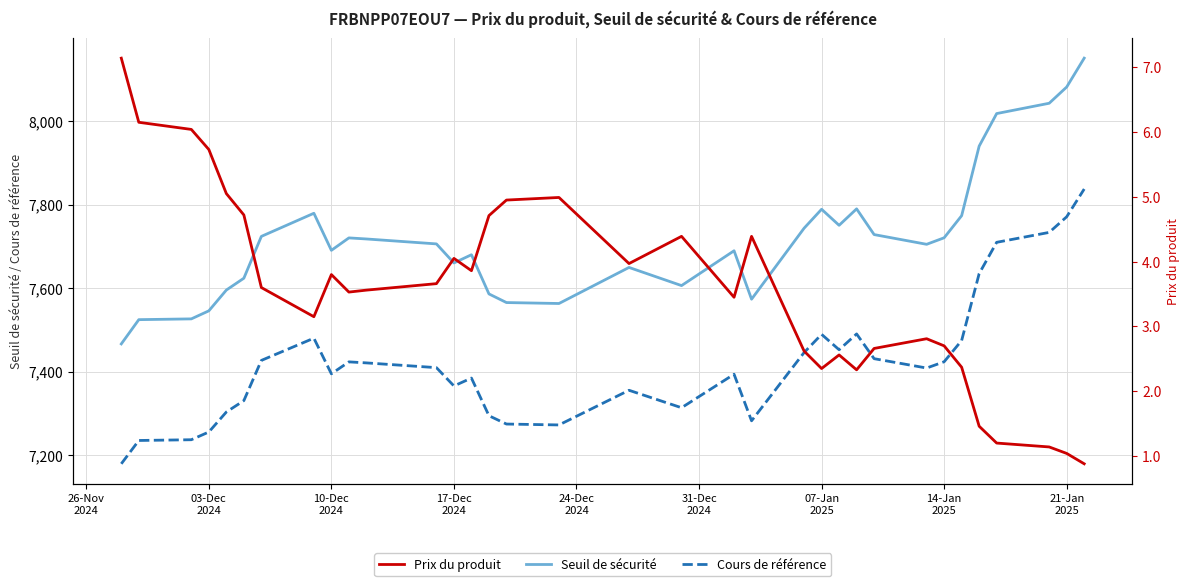

True or false: Seuil de sécurité and Cours de référence cross at least once.

False